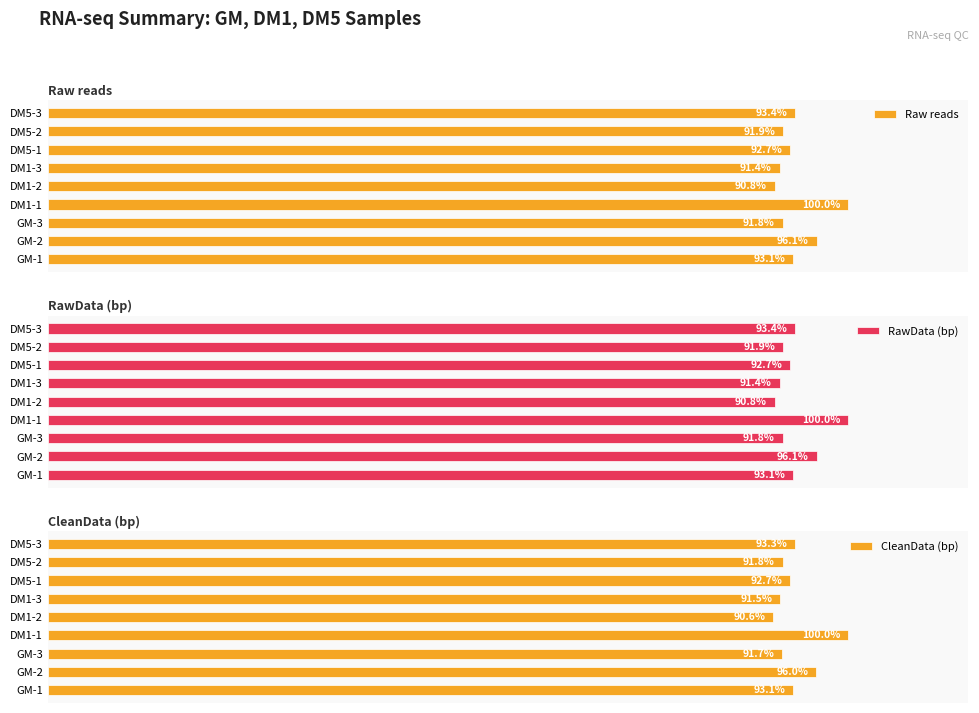

Are the bars grouped side by side (vs. stacked)?

Yes